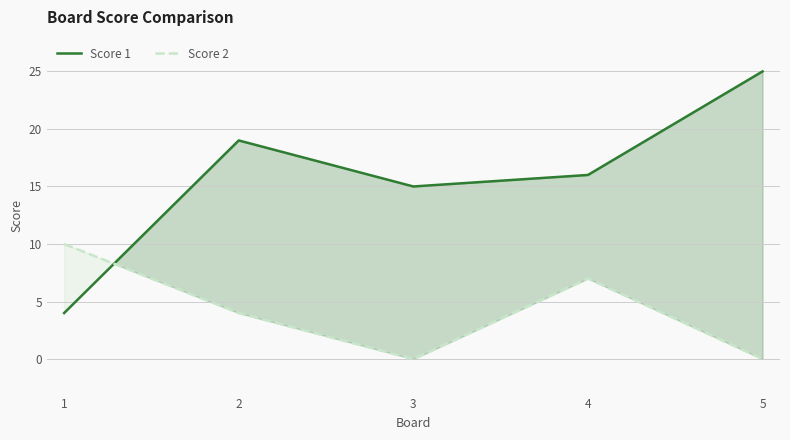

What is the total value across all series at 2?

23